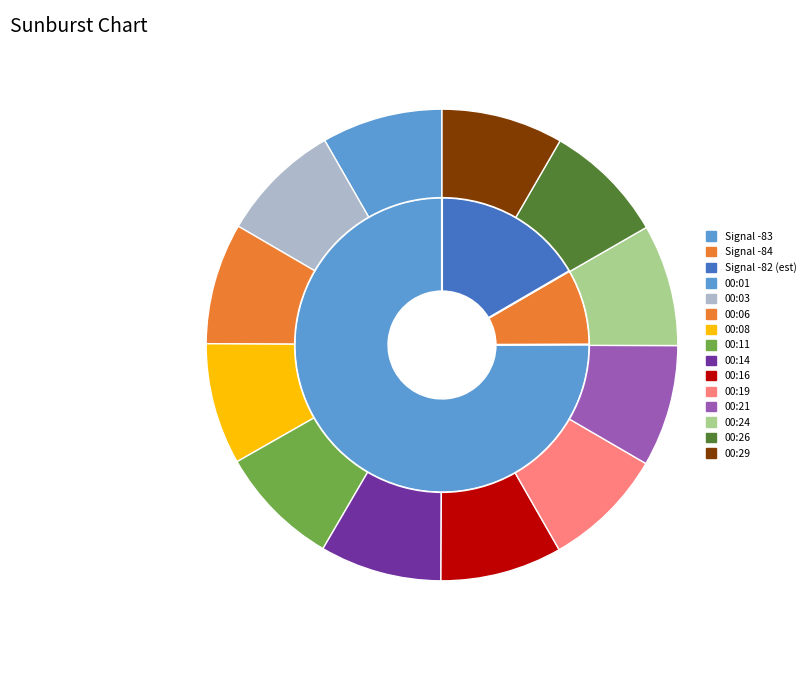

To the nearest percent, what percentage of the pie is 00:19?

8%